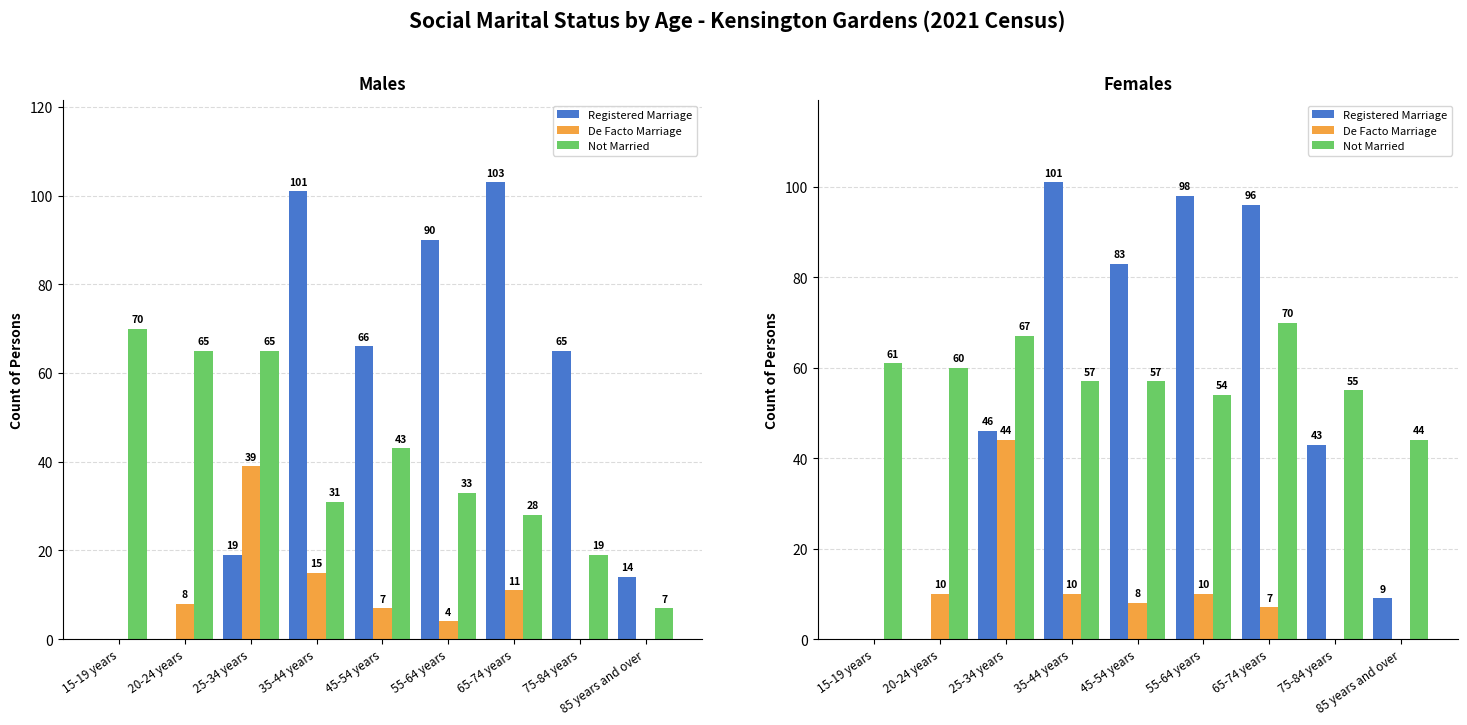

How many bars are there in each group?

3